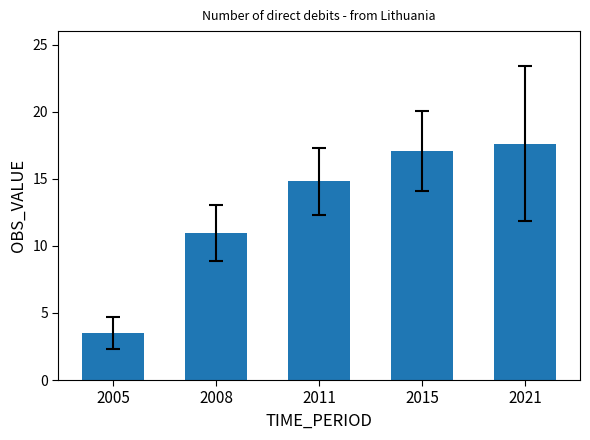

Where is the data nearest to the value 10?

2008